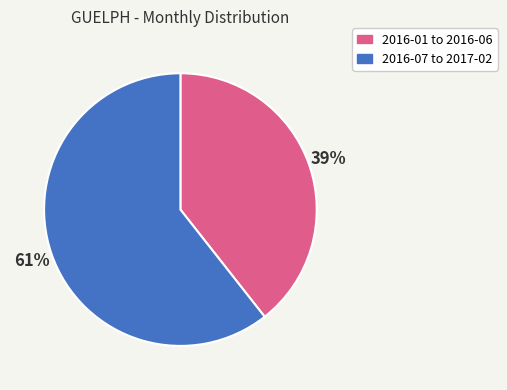

Between 2016-07 to 2017-02 and 2016-01 to 2016-06, which is larger?

2016-07 to 2017-02